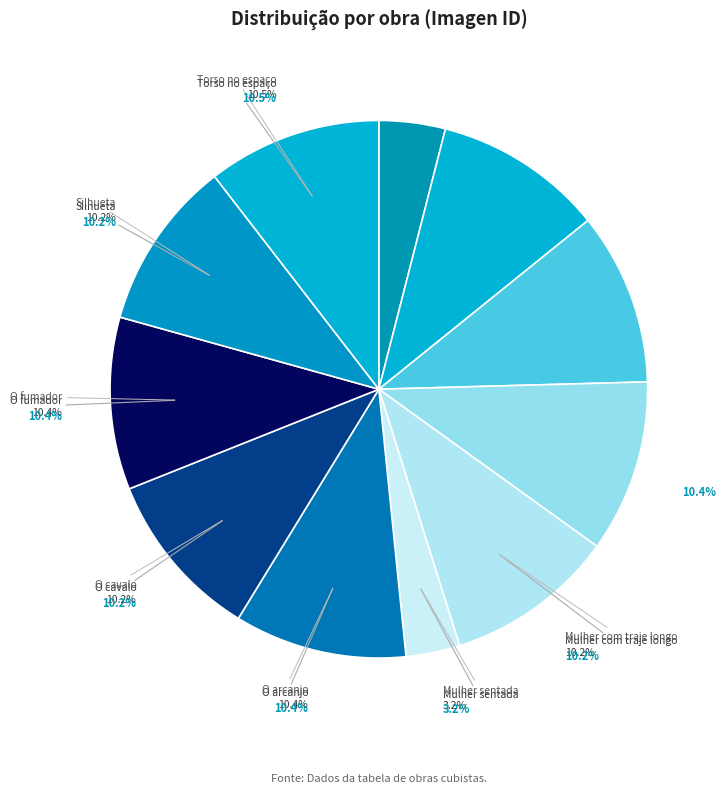

Which slice is the smallest?

Mulher sentada